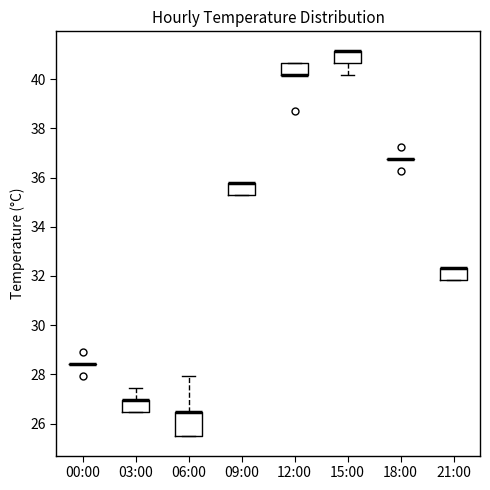

Where is the upper edge of the box for 21:00 on the y-axis? The values are not printed on the chart, so give them approximately, as read against the axis.

32.4